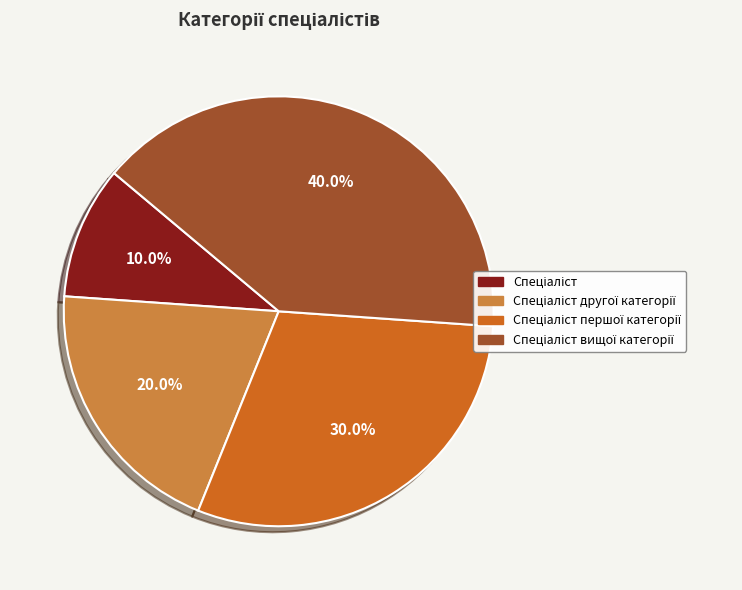

To the nearest percent, what is the difference between the largest and smallest slice percentages?

30%